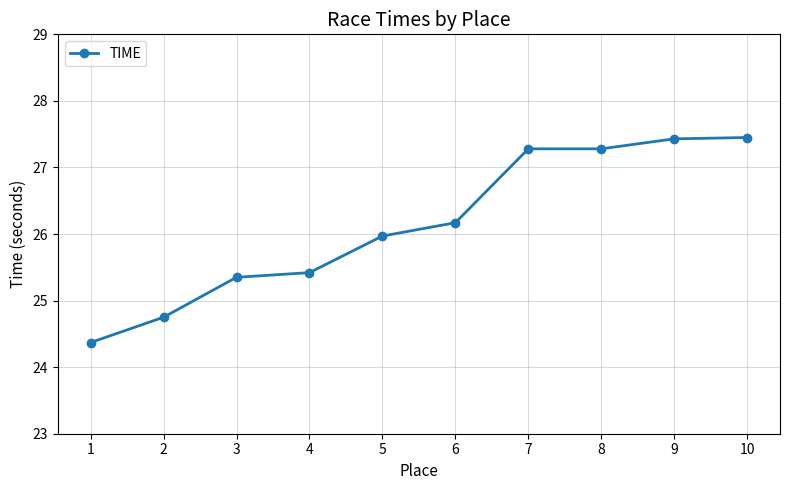

The chart shows a value of 25.4 at 4. True or false?

True